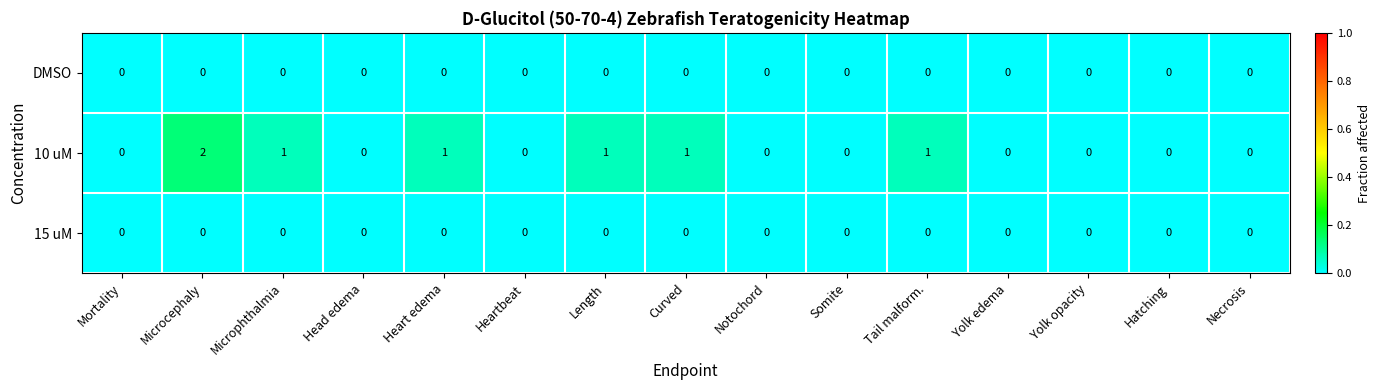

Which series has the largest range (max minus min)?

10 uM